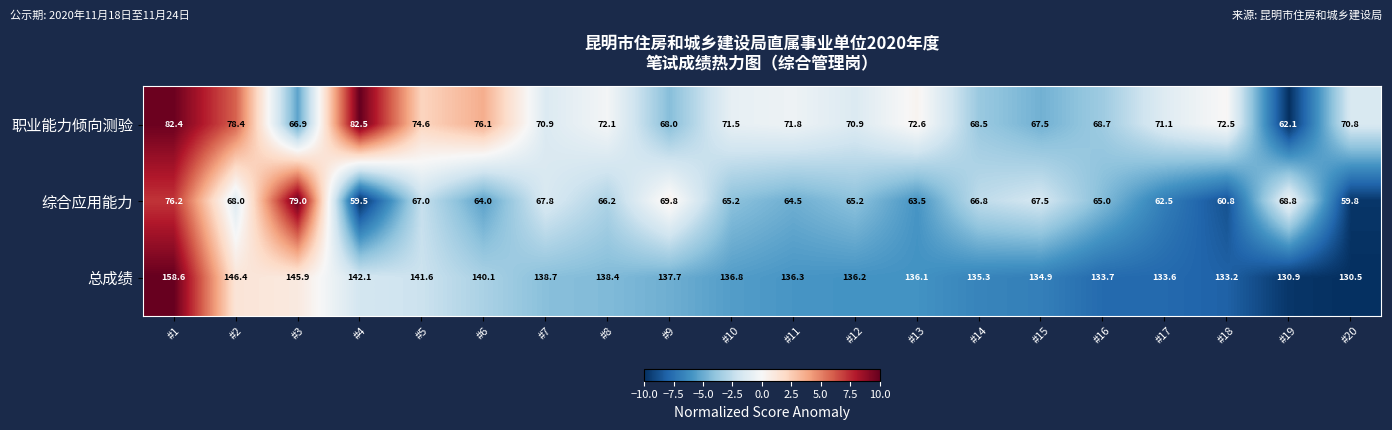

Which series has the largest range (max minus min)?

总成绩